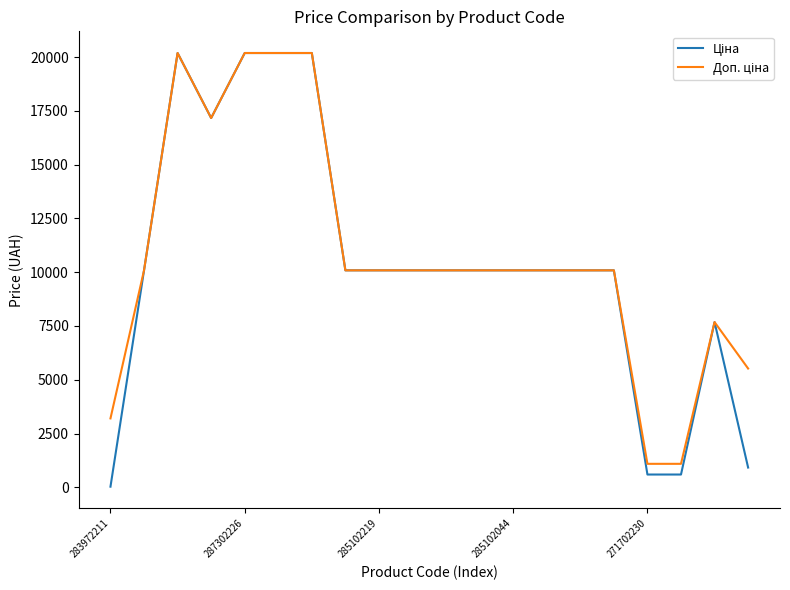

Does the chart have visible grid lines?

No